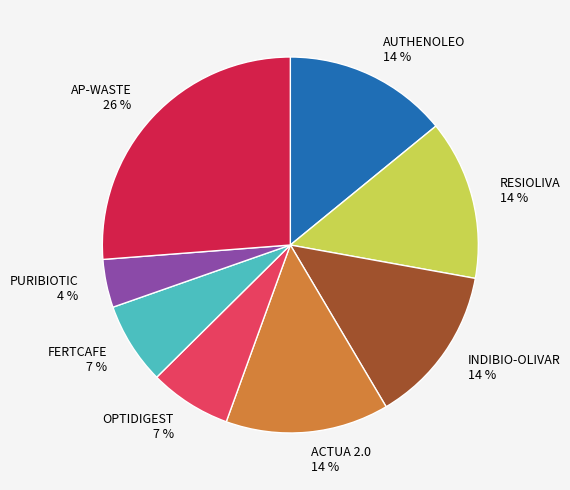

To the nearest percent, what is the difference between the largest and smallest slice percentages?

22%